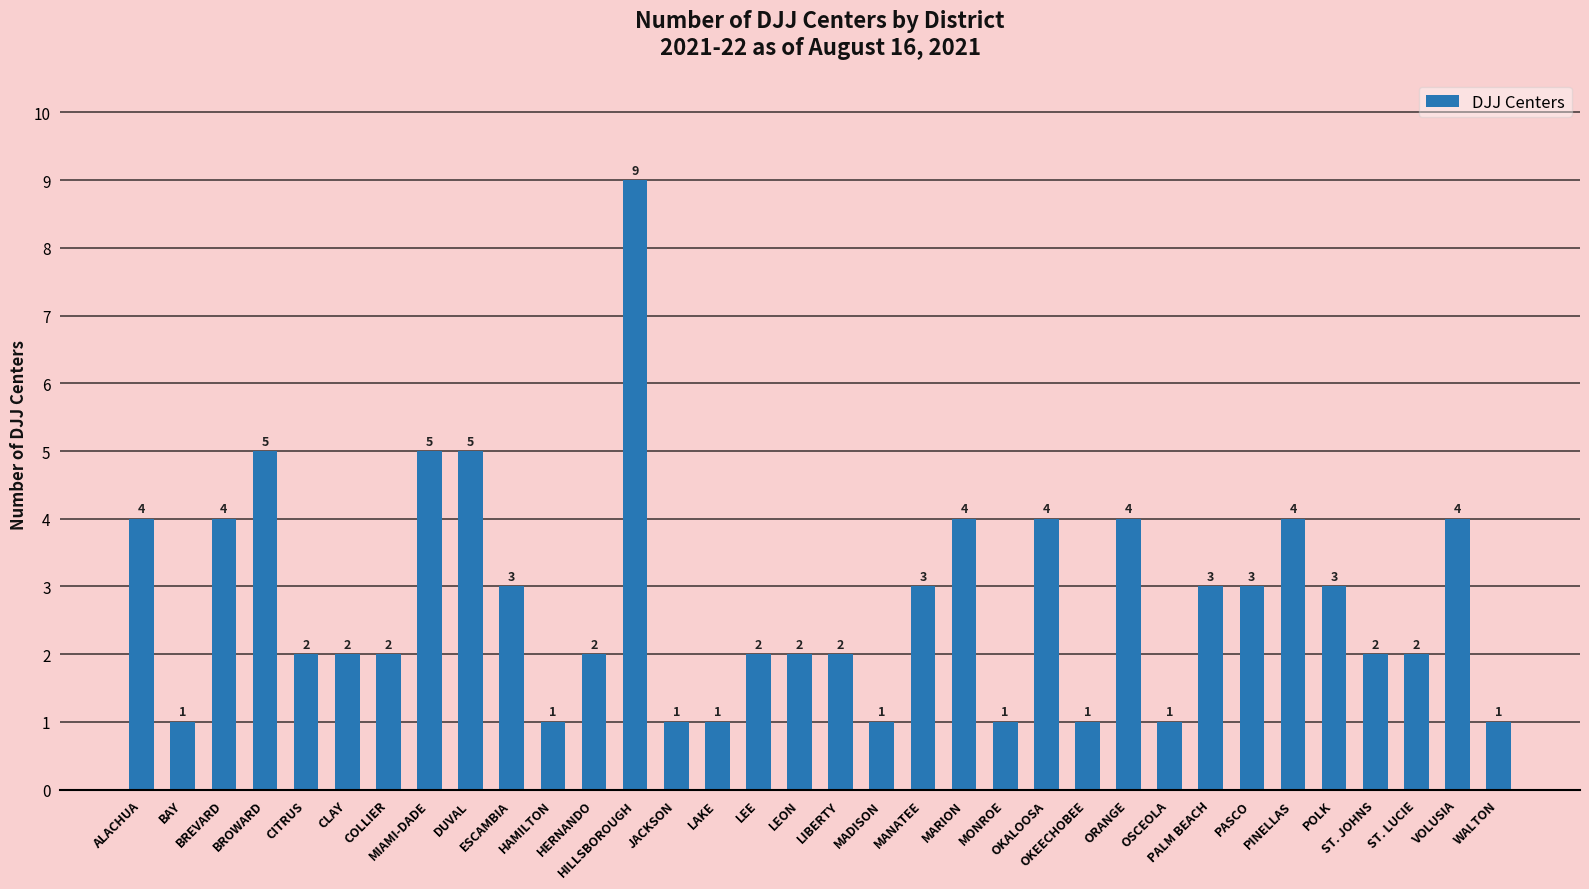

The chart shows a value of 5 at BROWARD. True or false?

True